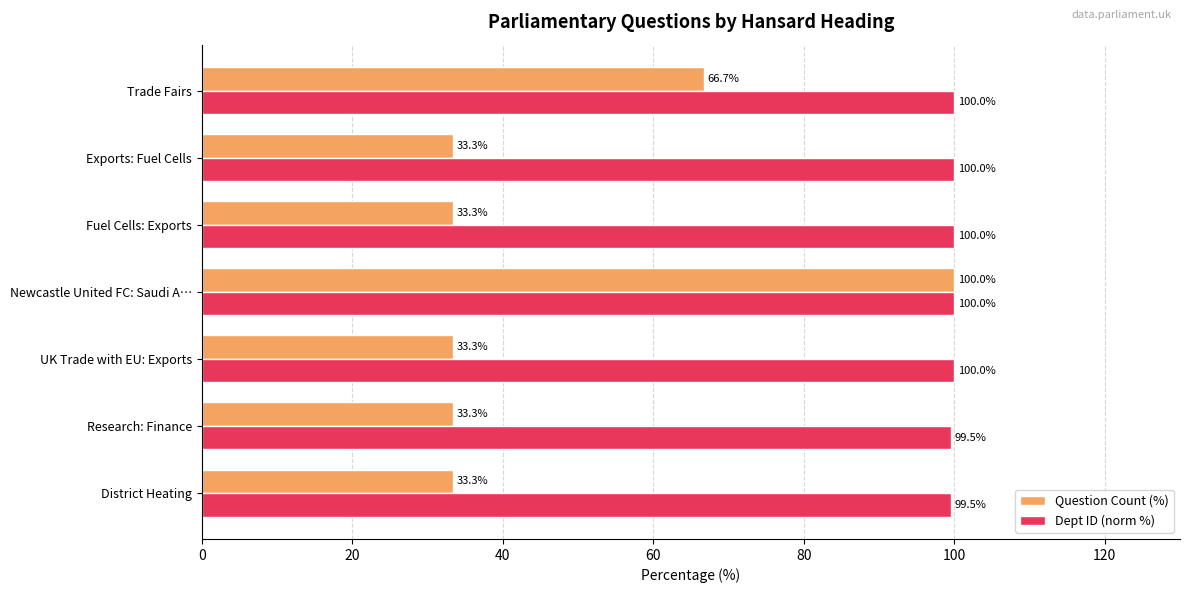

Which series changed the most between District Heating and UK Trade with EU: Exports?

Dept ID (norm %)